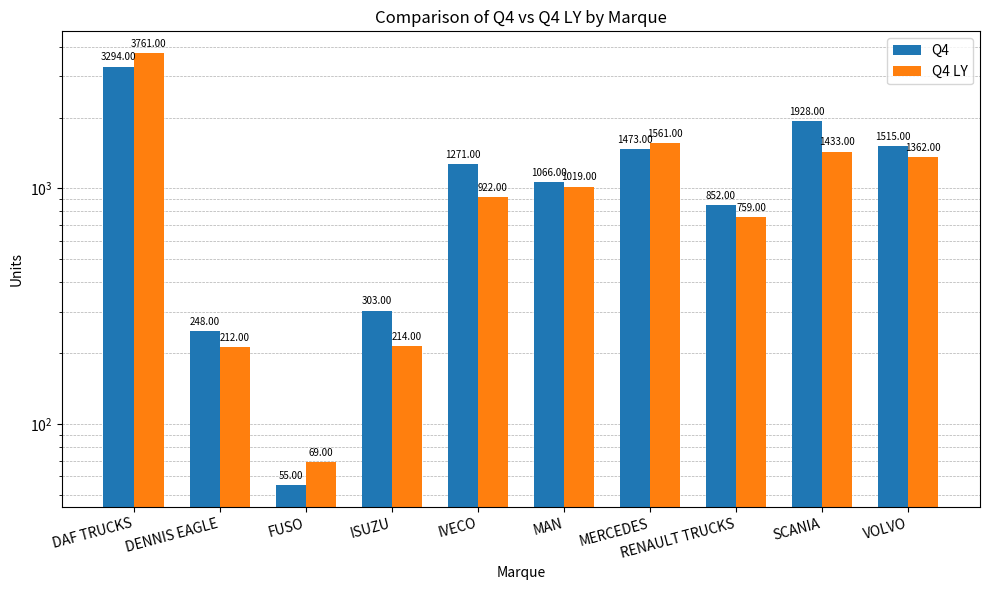

Are the bars horizontal?

No